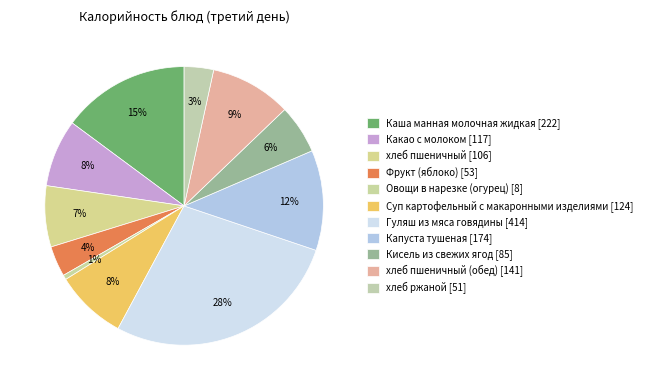

How many segments does this pie chart have?

11